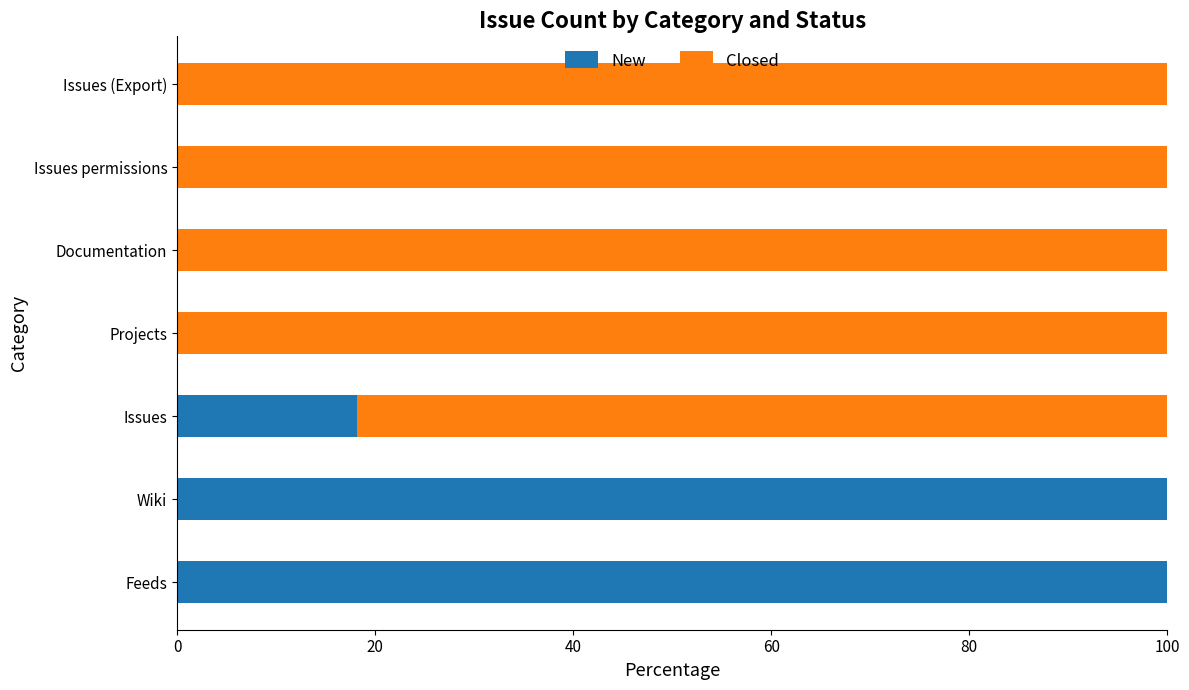

What is the total value across all series at Wiki?

100.0